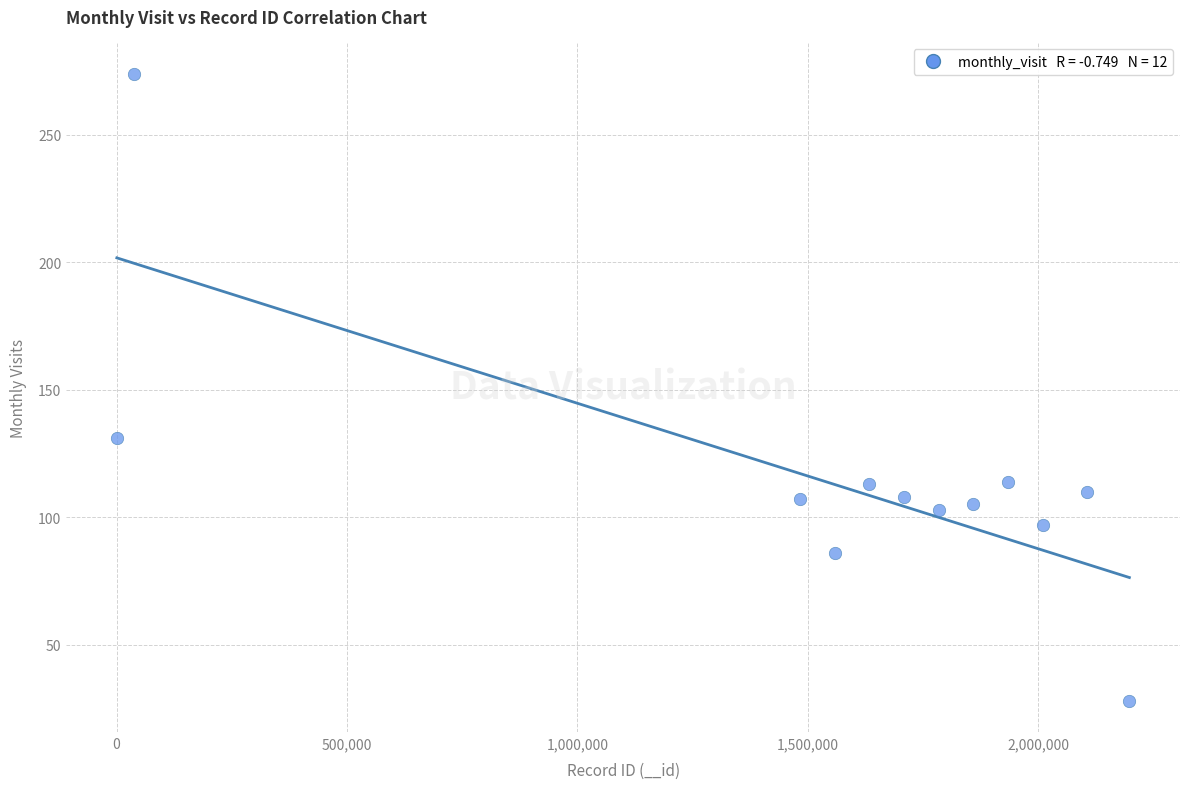

What Y value in the scatter plot is closest to 151?

131